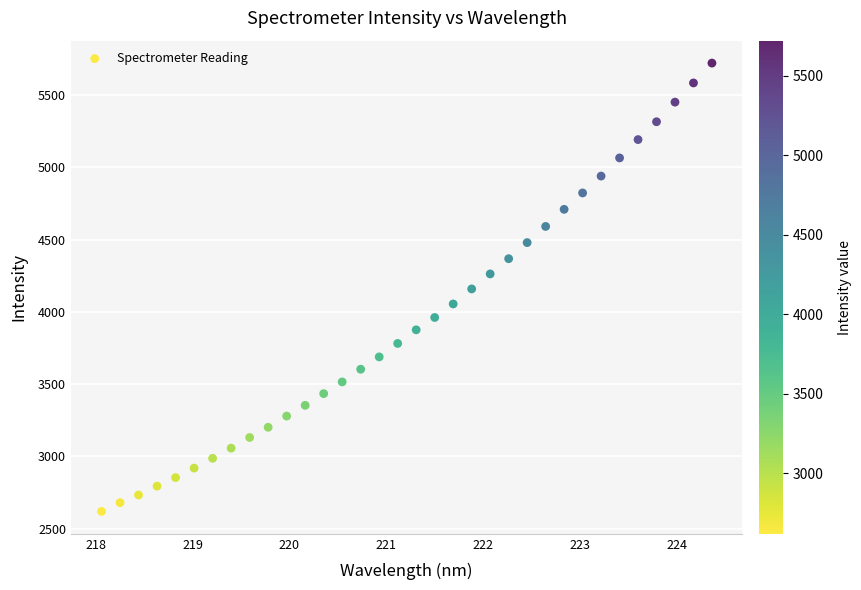

What is the range of X values (max minus min)?

6.3